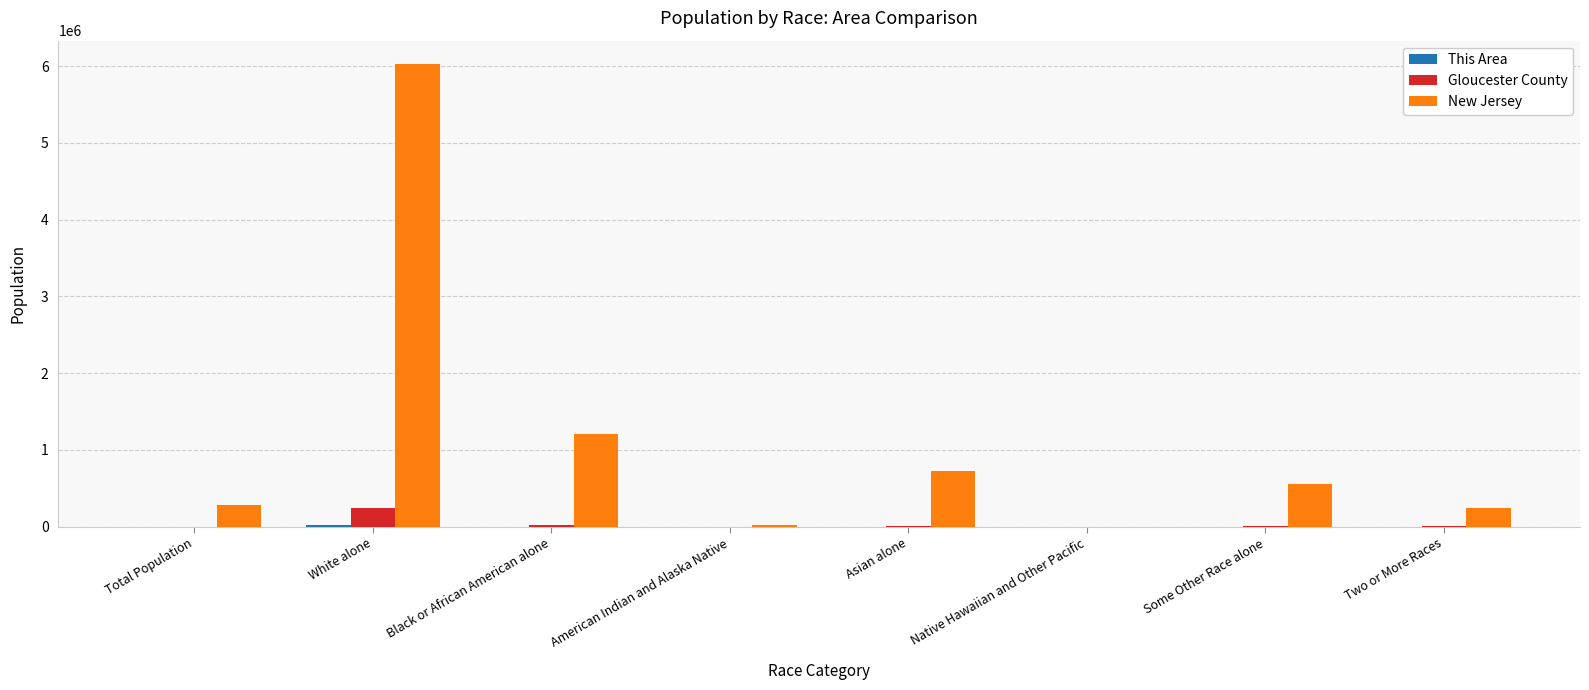

What is the maximum value shown in the chart?

6029248